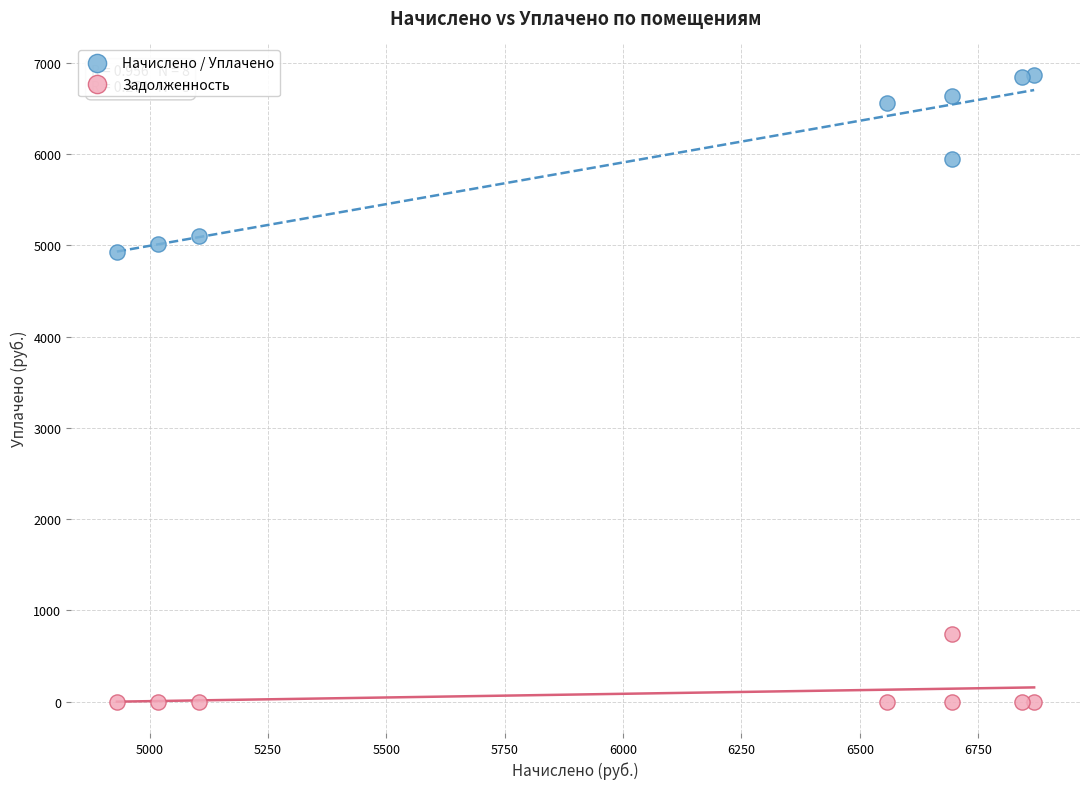

Which series has the largest Y range (max minus min)?

Начислено / Уплачено